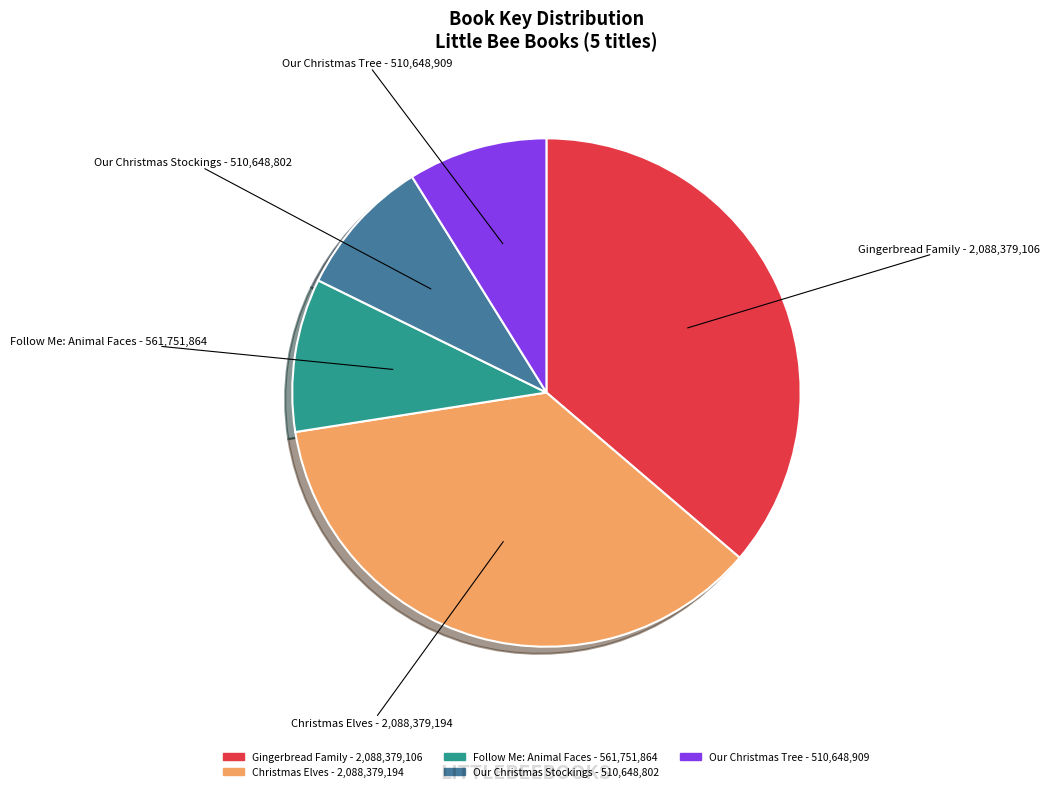

Does any single category account for the majority?

No